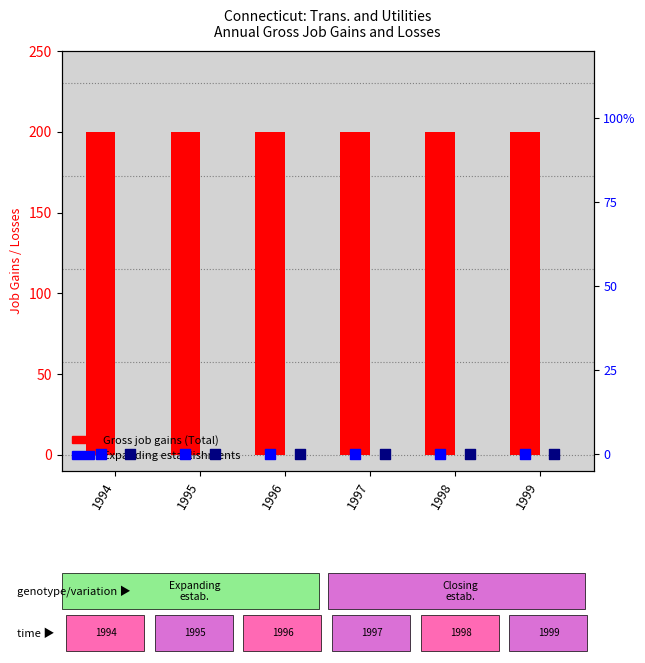

At which category is the sum across all series the highest?

1994